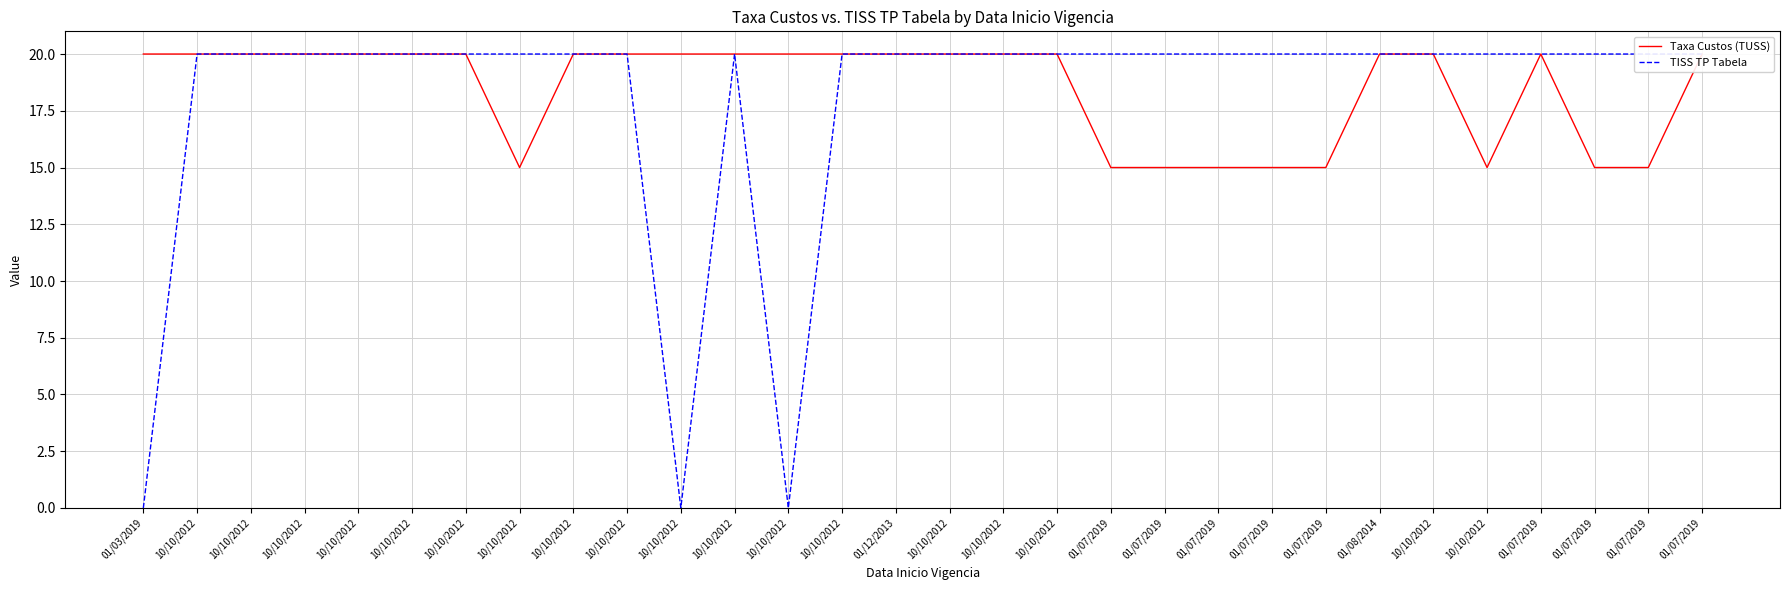

How many lines are shown in the chart?

2